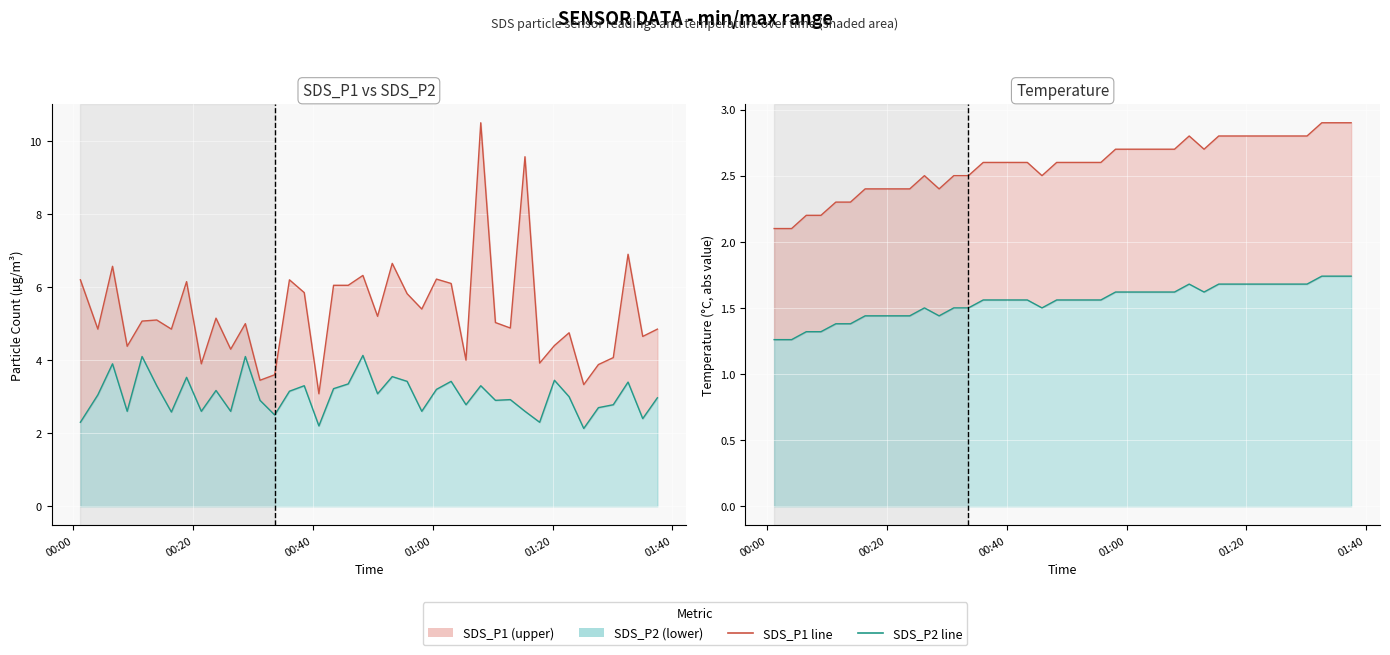

What is the value of the Temp (abs max) line point at the 10th from the left?

2.4